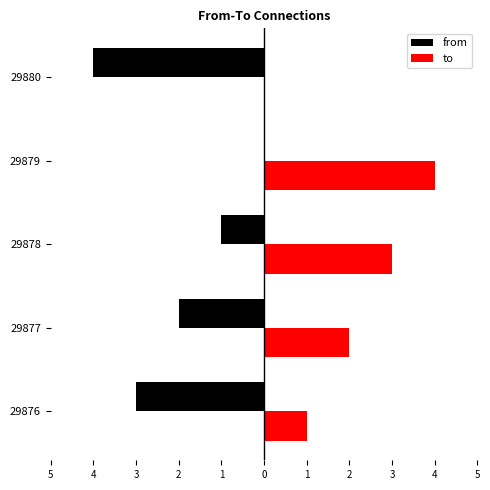

What is the sum of all to values?

10